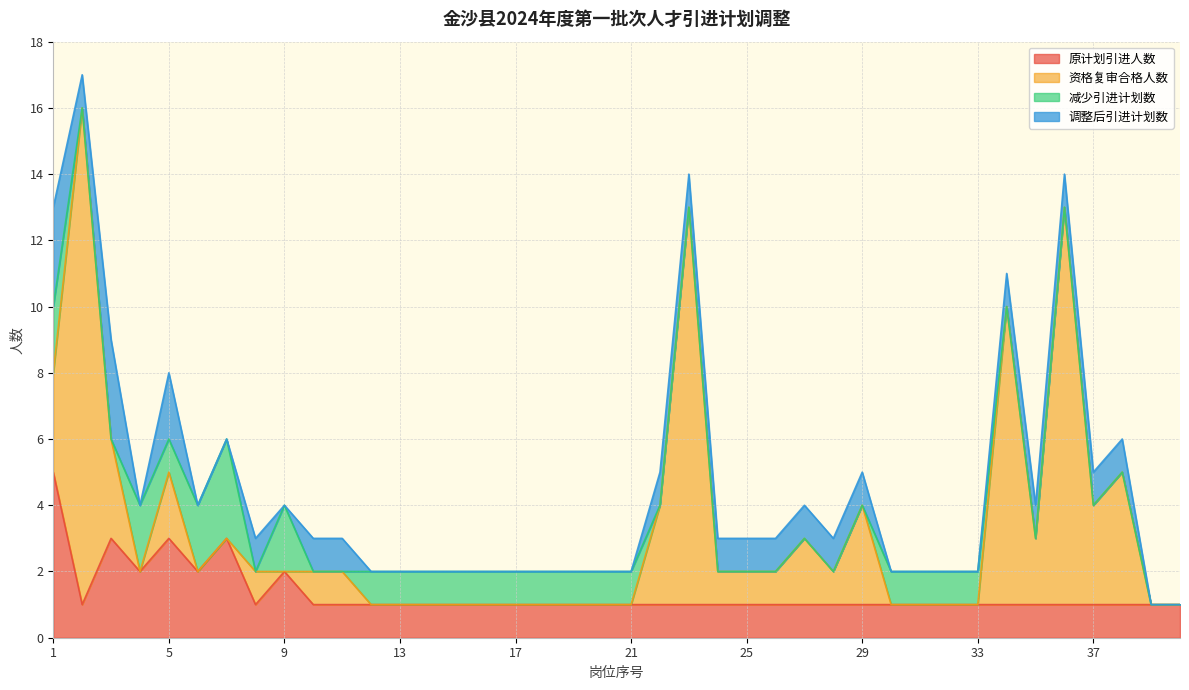

What is the maximum value for 原计划引进人数?

5